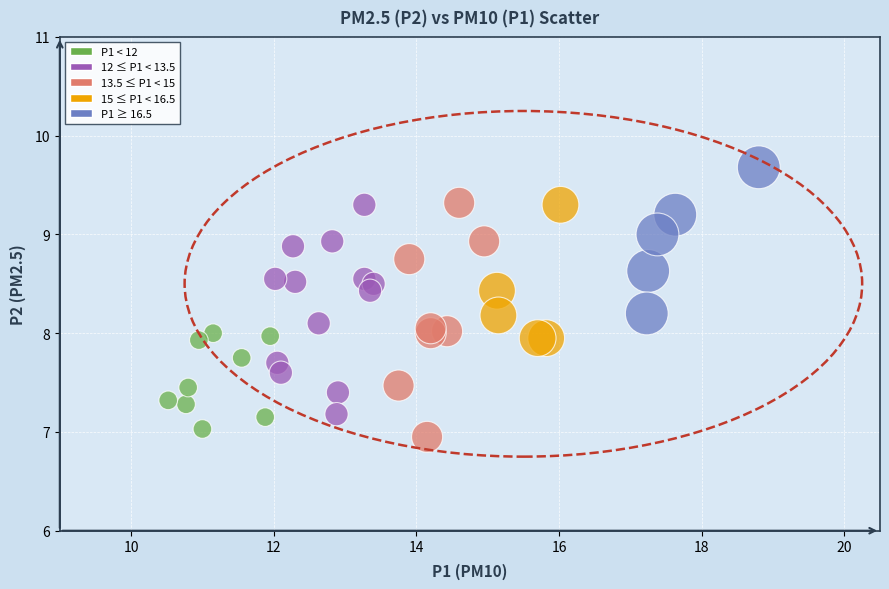

What is the range of X values (max minus min)?

8.3